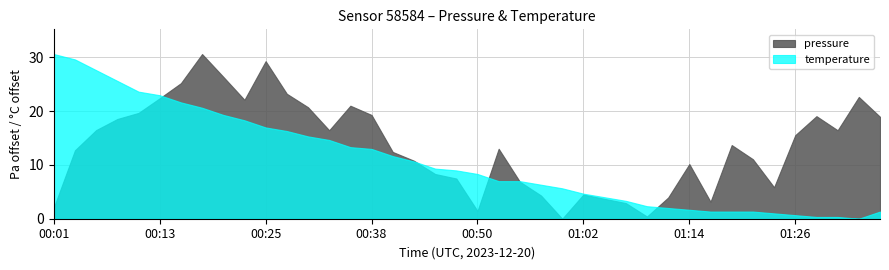

What is the minimum value shown in the chart?

0.0